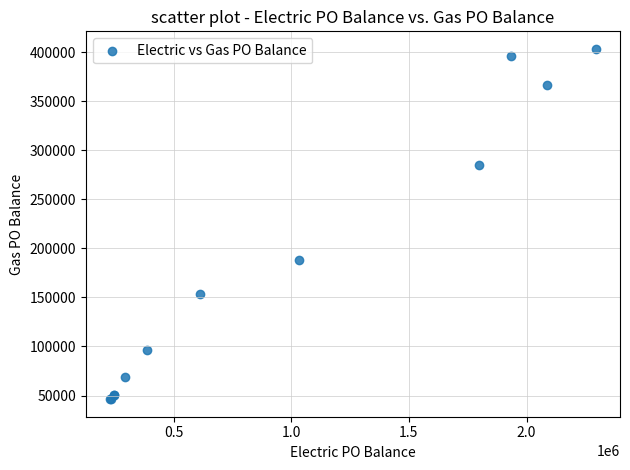

What Y value in the scatter plot is closest to 224780?

188309.5